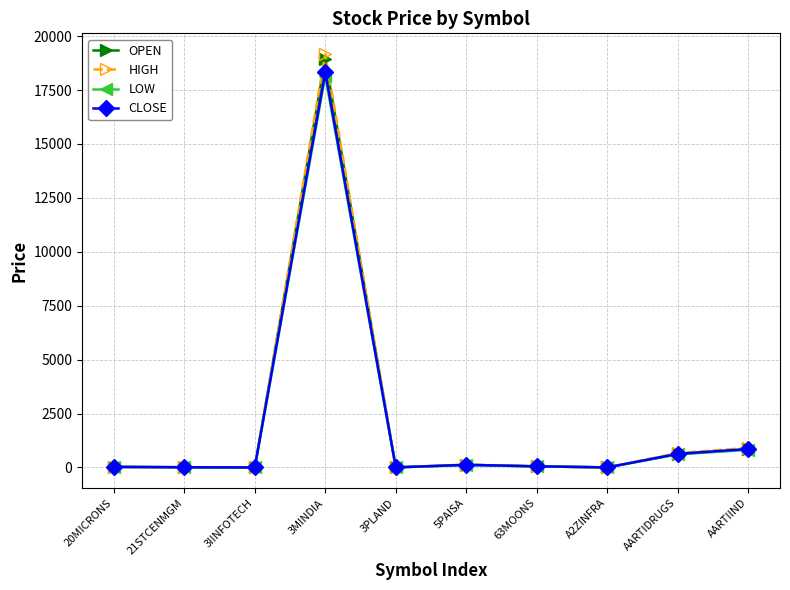

How many interior local valleys does the LOW series have?

3